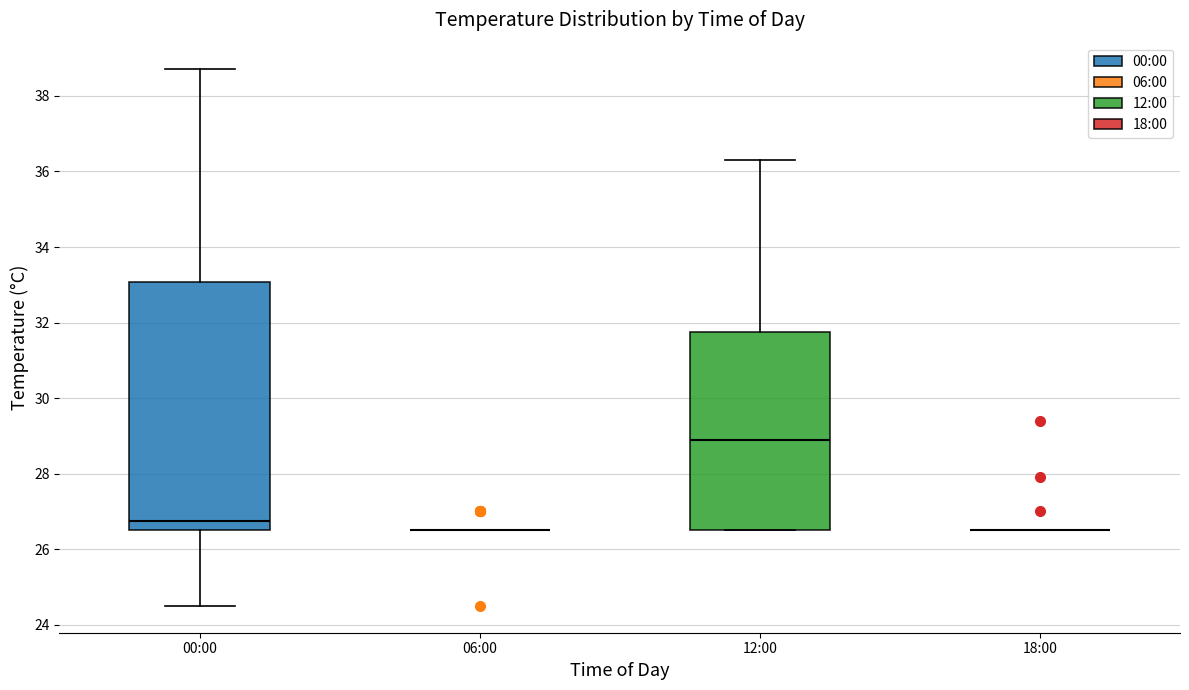

Reading left to right, read every box against the y-axis: the position of its median line, the range the box covers, and the ends of its whiskers. The values are not printed on the chart, so give them approximately, as read against the axis.

00:00: median 26.8, box 26.6 to 33.0, whiskers 24.6 to 38.8
06:00: box collapsed to a line at 26.6, whiskers 26.6 to 26.6
12:00: median 29.0, box 26.6 to 31.8, whiskers 26.6 to 36.4
18:00: box collapsed to a line at 26.6, whiskers 26.6 to 26.6